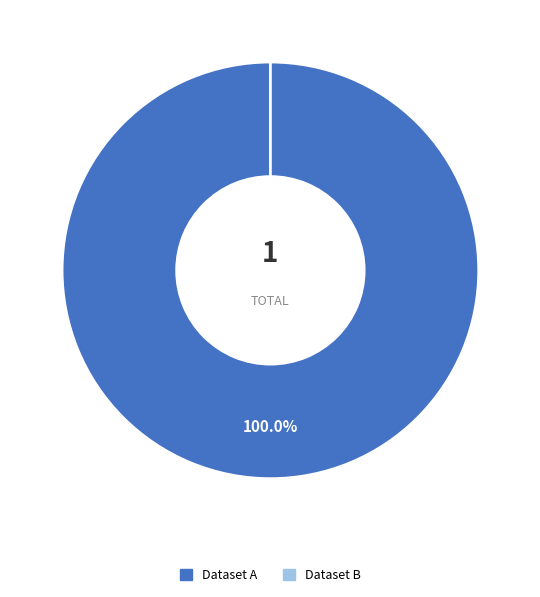

How many slices are in this pie chart?

2